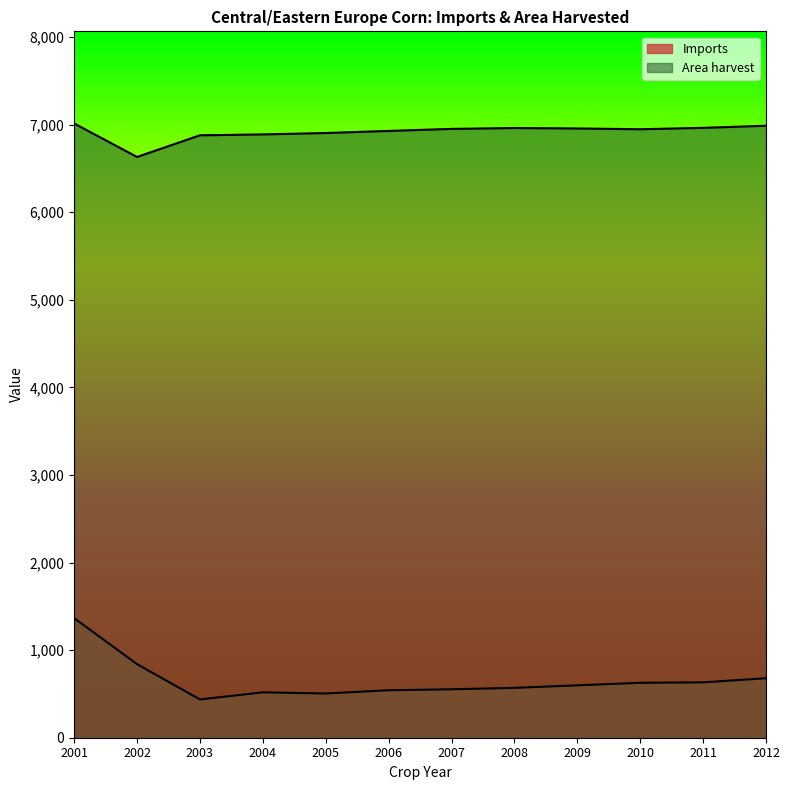

Reading right to left, what are all the values shown in this chart?

Imports: 2012=679	2011=632	2010=627	2009=598	2008=569	2007=553	2006=542	2005=505	2004=518	2003=437	2002=840	2001=1365
Area harvest: 2012=6986	2011=6962	2010=6946	2009=6955	2008=6960	2007=6950	2006=6927	2005=6903	2004=6887	2003=6877	2002=6630	2001=7012